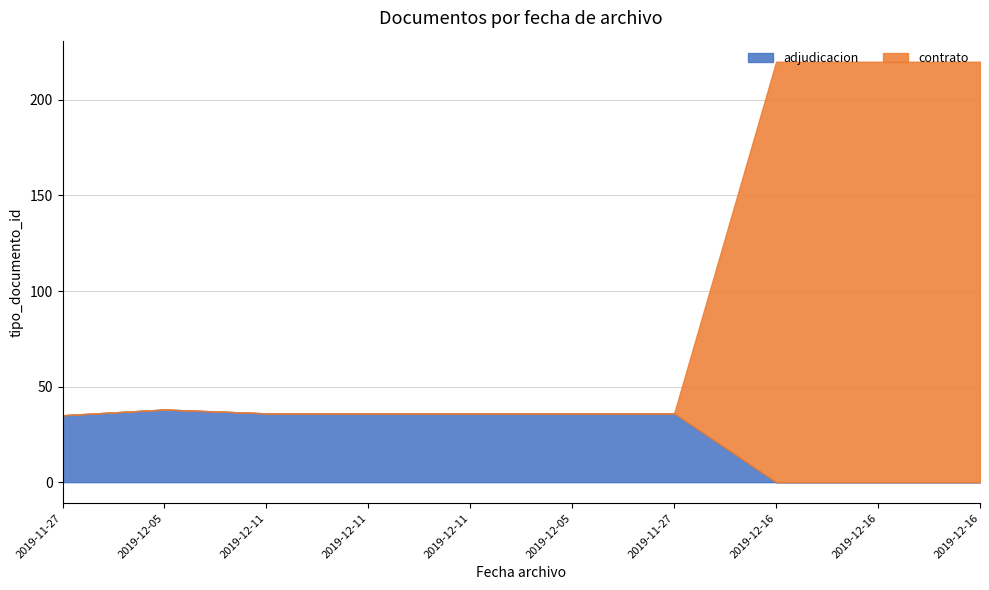

True or false: contrato has more than 0 points higher than both neighbors.

False